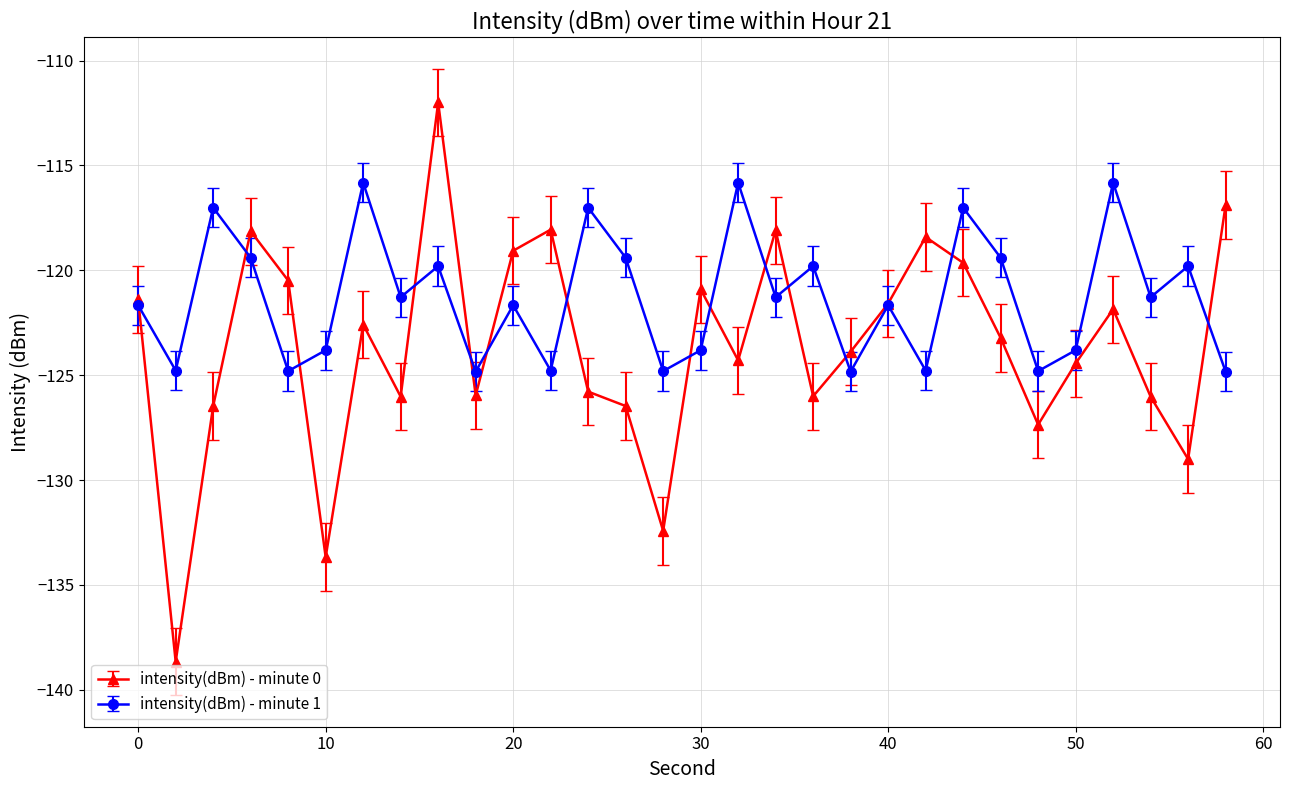

What are all the series names shown in the legend?

intensity(dBm) - minute 0, intensity(dBm) - minute 1